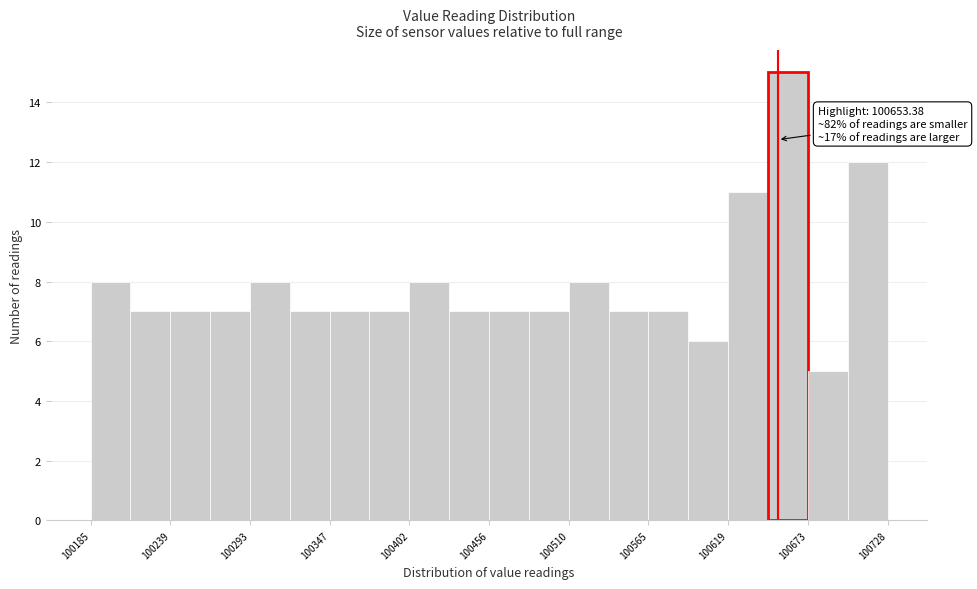

Around what value on the x-axis is the tallest bar? Give the approximate position of its centre, as read against the axis.

100660